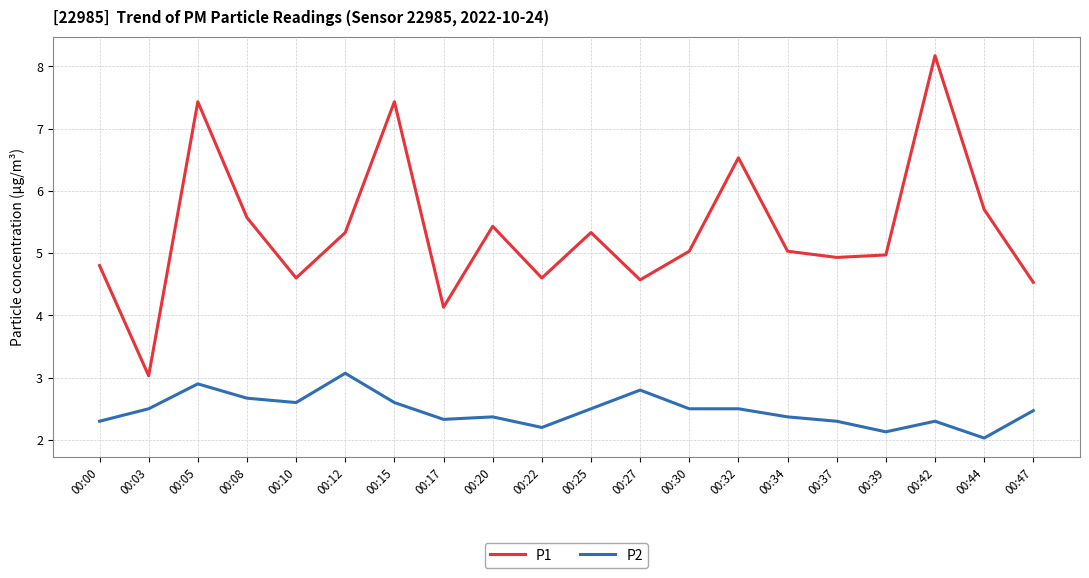

Is it true that P2 equals 2.5 at 00:32?

True